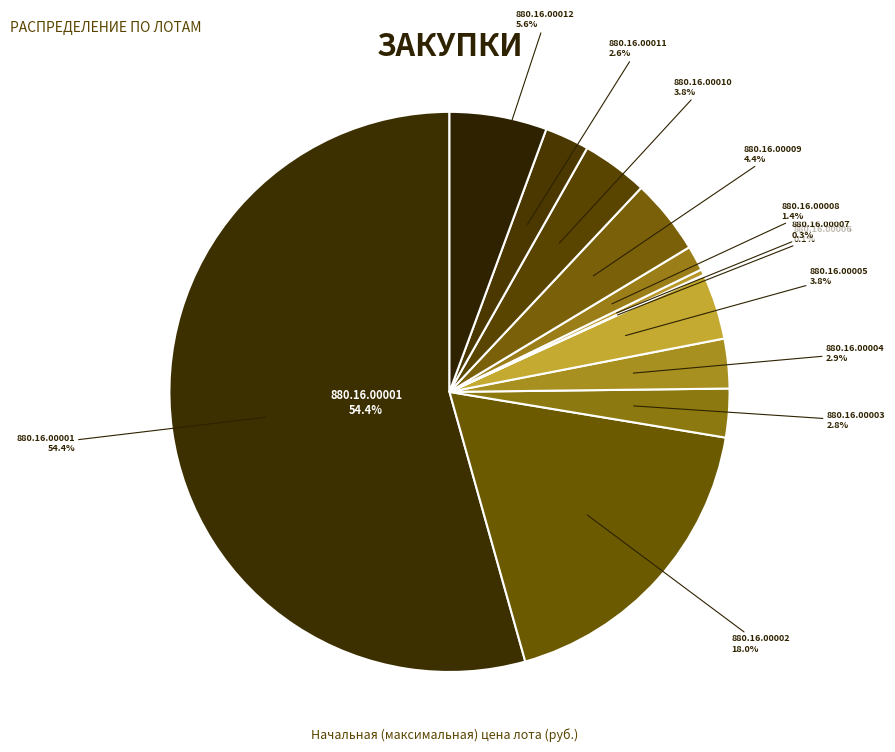

To the nearest percent, what percentage of the pie is 880.16.00009?

4%